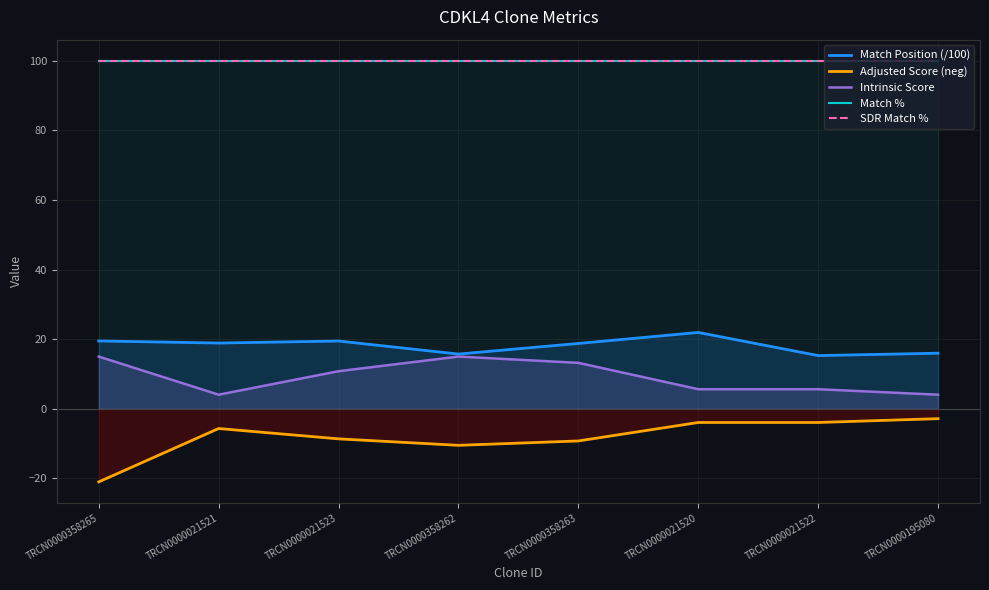

At how many categories does at least one series exceed 96?

8